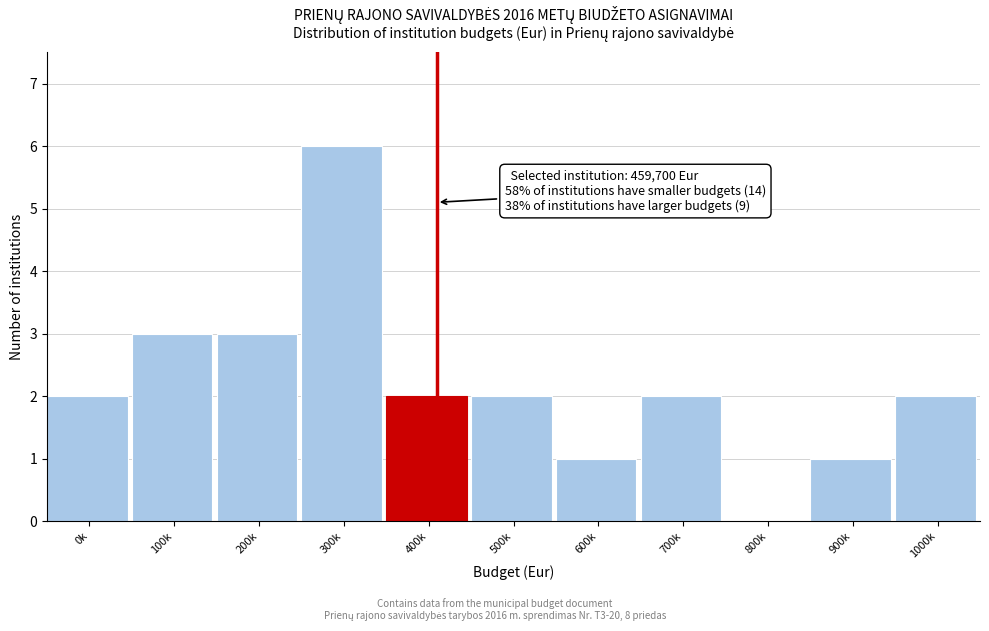

Reading left to right, transcribe all the data shown in this chart.

0k=2	100k=3	200k=3	300k=6	400k=2	500k=2	600k=1	700k=2	800k=0	900k=1	1000k=2